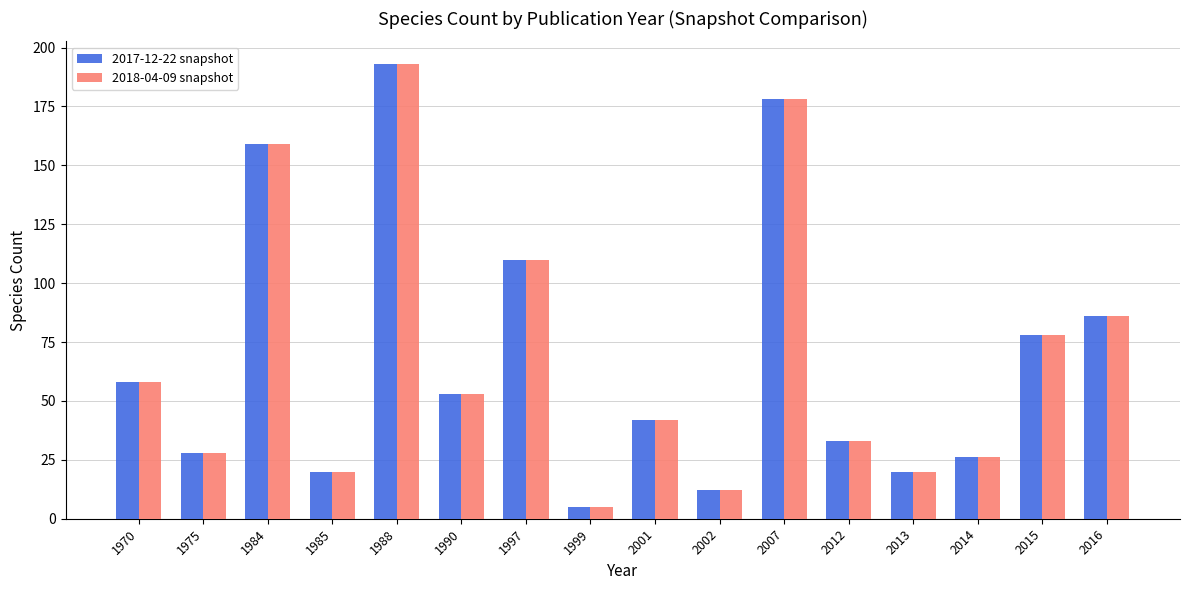

At how many categories does at least one series exceed 71?

6